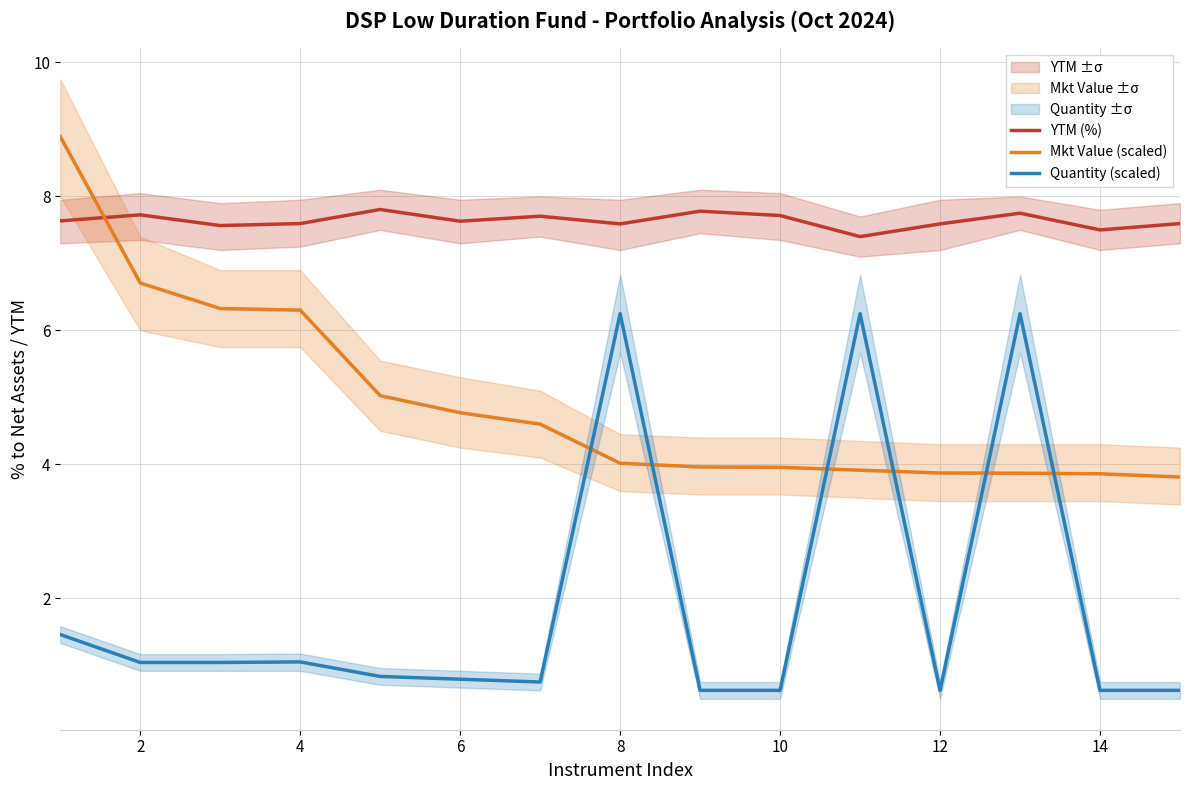

At which category does YTM (%) reach its first local peak?

2